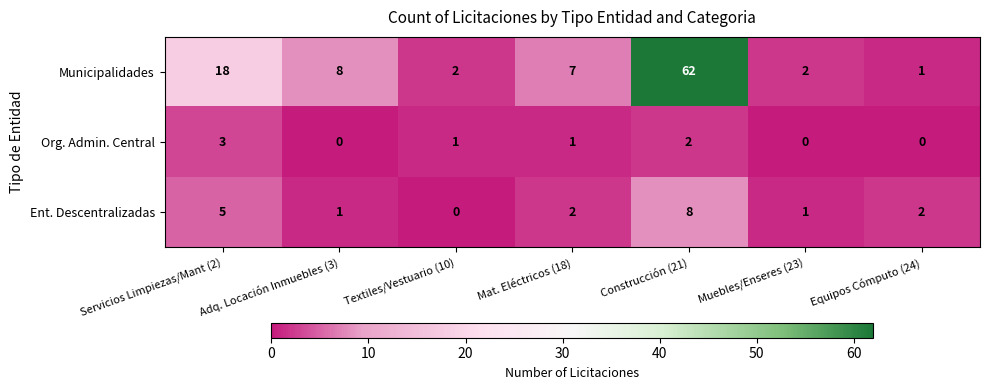

What is the difference between the maximum and minimum values in the Org. Admin. Central series?

3